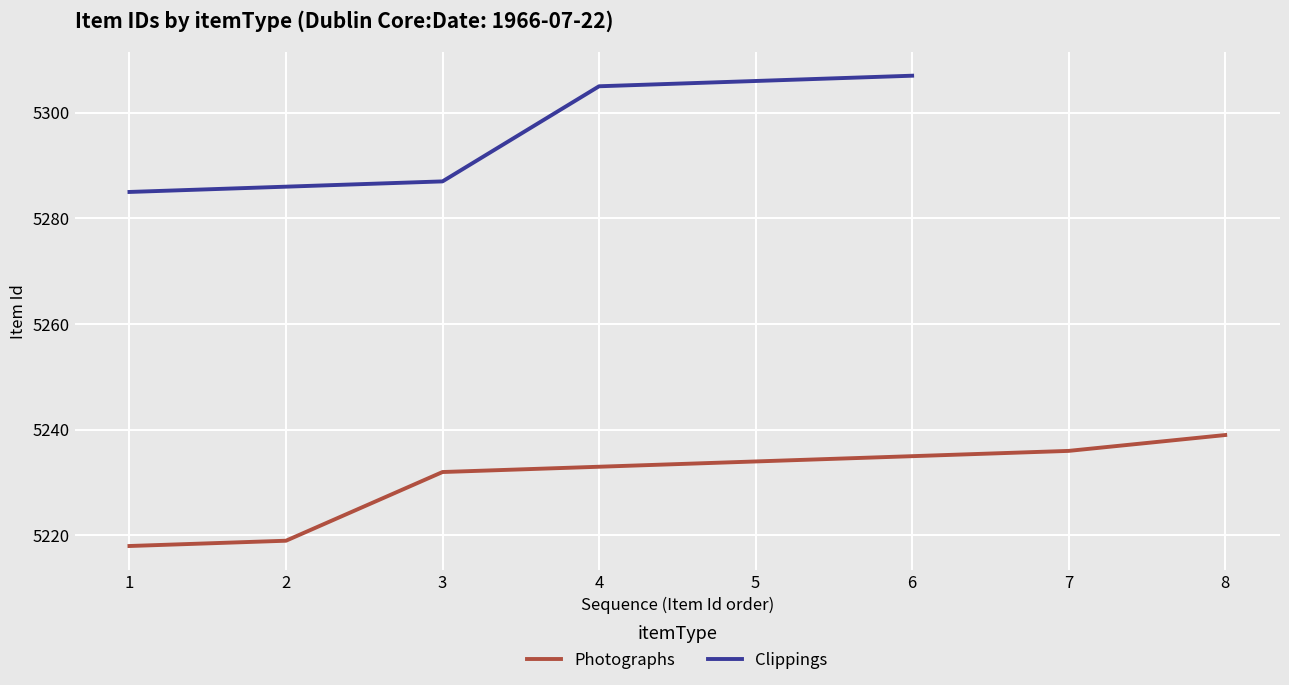

The value of Clippings at 6 is 5307. True or false?

True